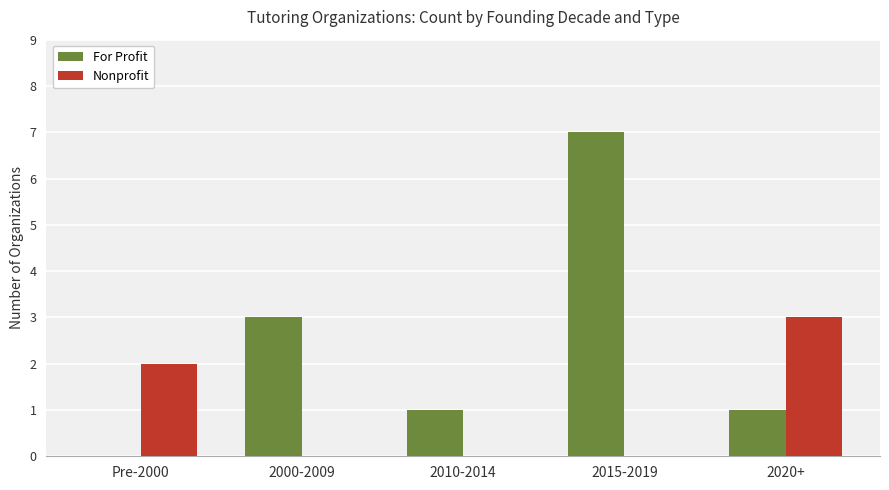

What is the total value across all series at 2010-2014?

1